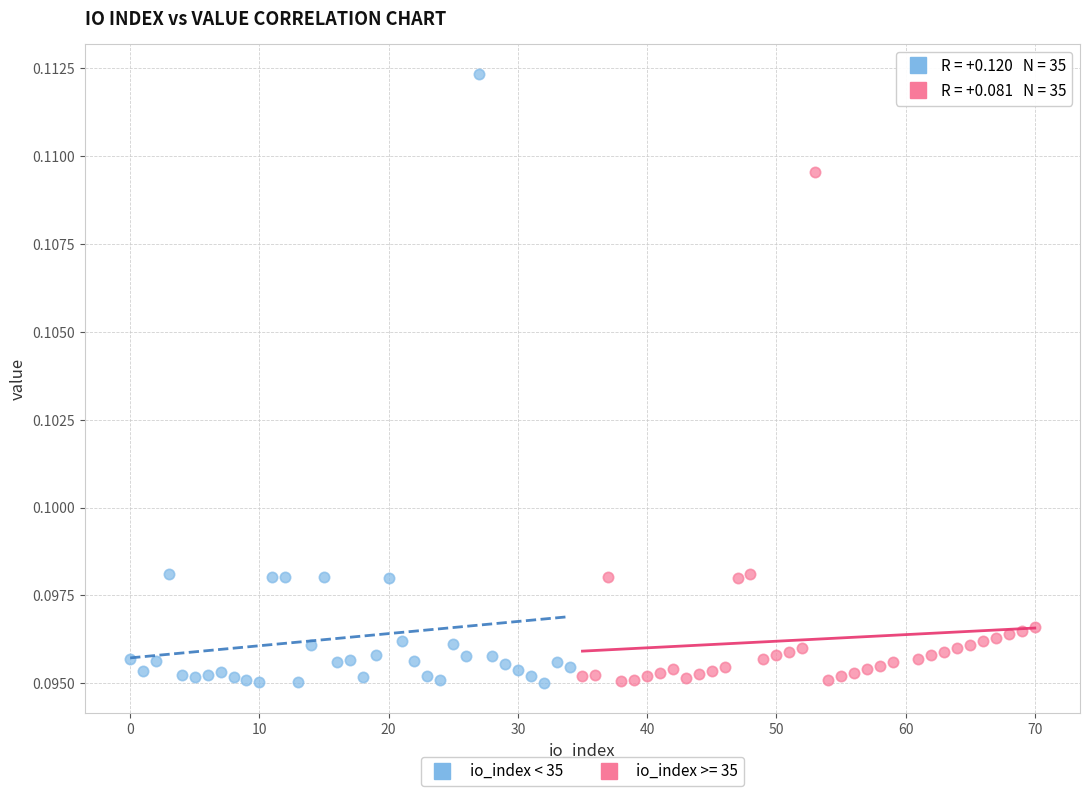

Which series contains the highest Y value?

io_index < 35